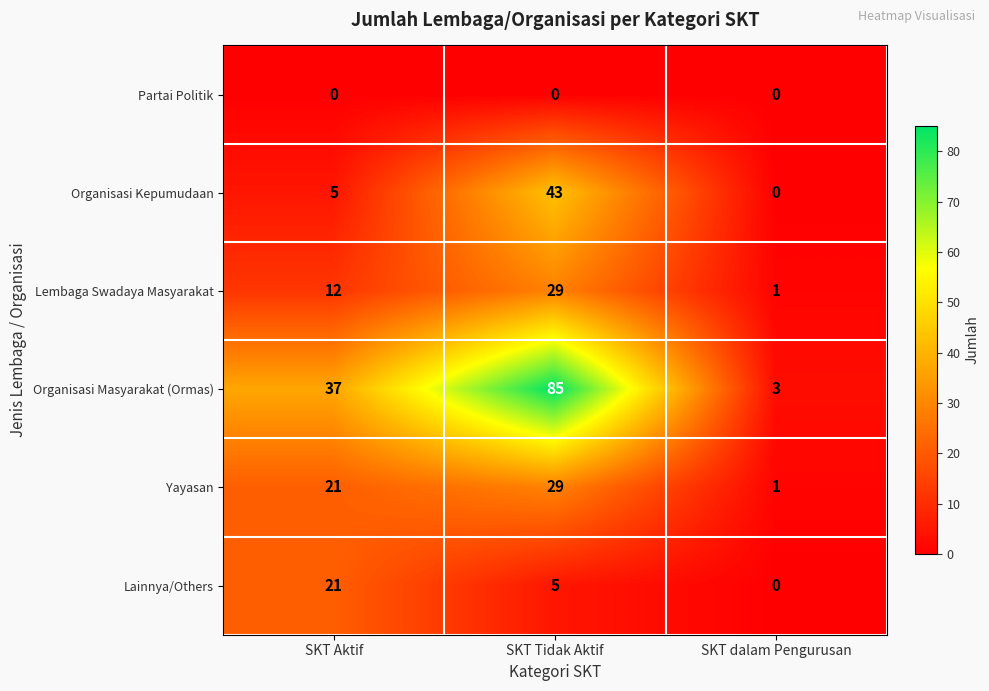

What is the average value of the Yayasan series?

17